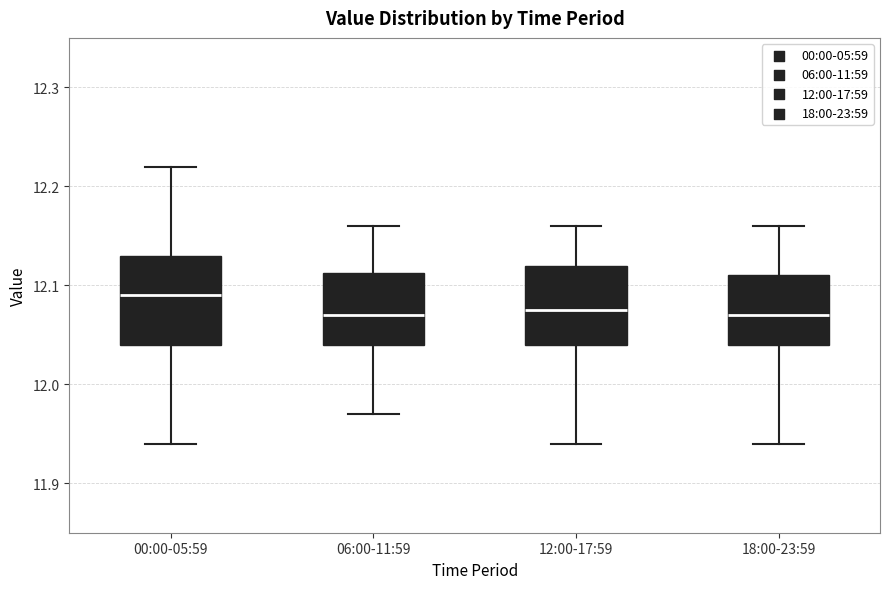

Reading left to right, transcribe this box plot: for each box, give where its median line is, the range the box spans, and where its two whiskers end, as read against the y-axis. The values are not printed on the chart, so give them approximately, as read against the axis.

00:00-05:59: median 12.09, box 12.04 to 12.13, whiskers 11.94 to 12.22
06:00-11:59: median 12.07, box 12.04 to 12.11, whiskers 11.97 to 12.16
12:00-17:59: median 12.08, box 12.04 to 12.12, whiskers 11.94 to 12.16
18:00-23:59: median 12.07, box 12.04 to 12.11, whiskers 11.94 to 12.16